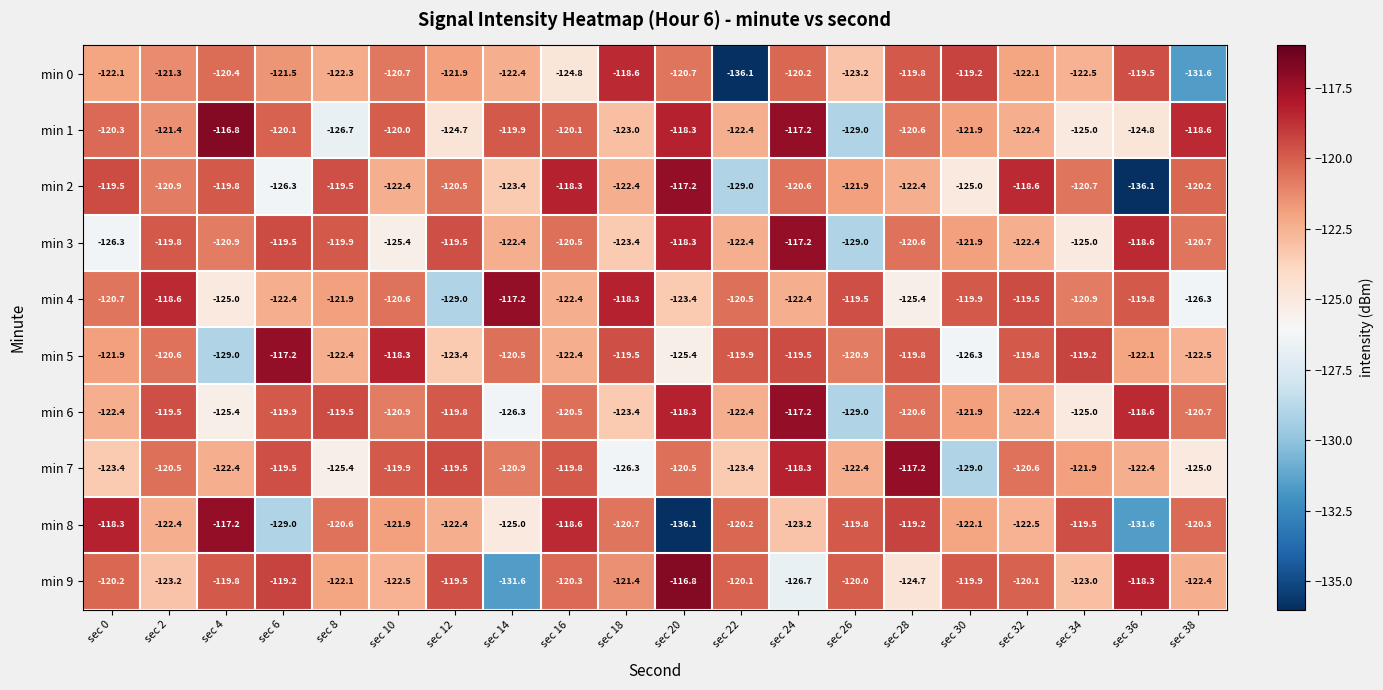

What is the spread (max minus min) of values at sec 34?

5.8